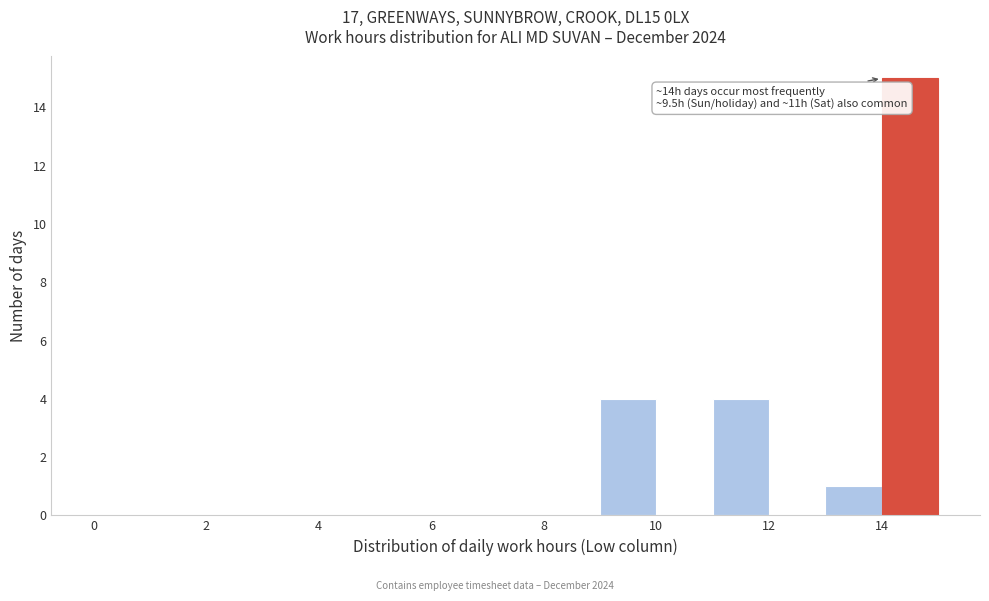

Which range on the x-axis has the tallest bar?

14 to 15